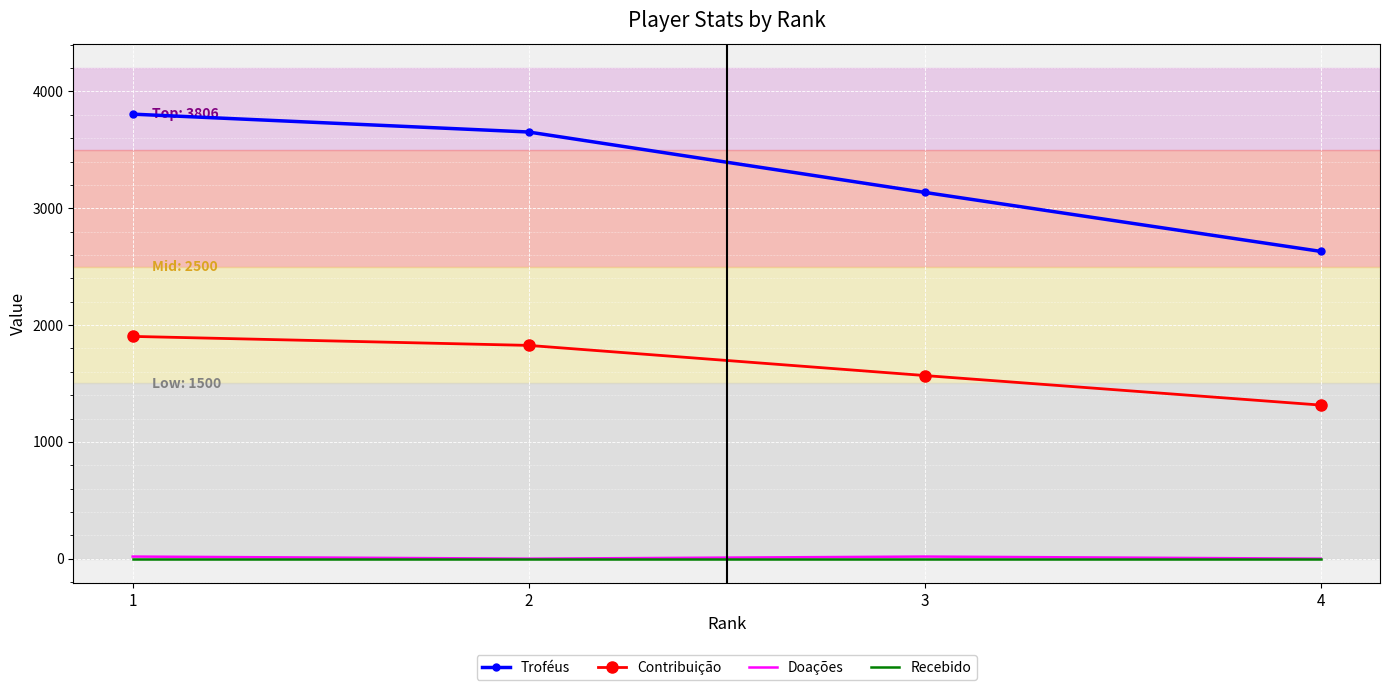

Which series changed the most between 2 and 4?

Troféus